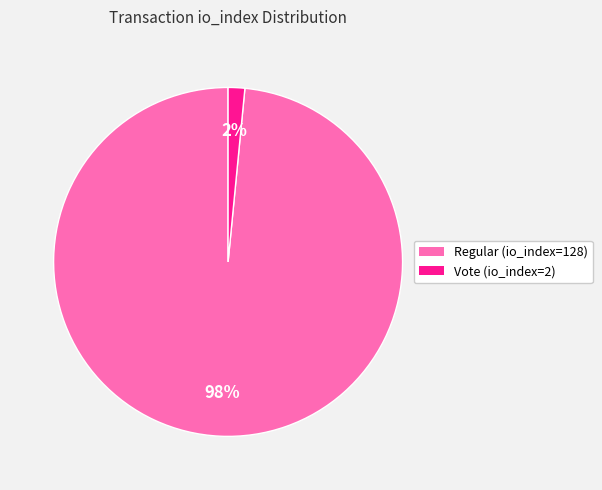

Which has a higher value, Regular (io_index=128) or Vote (io_index=2)?

Regular (io_index=128)